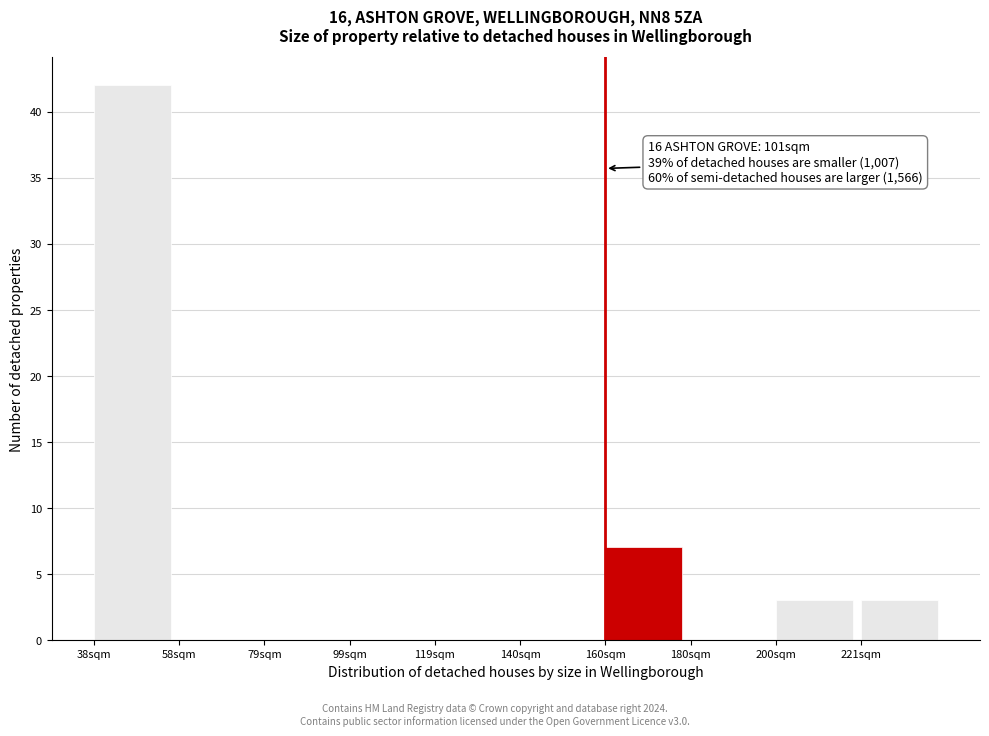

Reading right to left, what are all the values shown in this chart?

221sqm=3	200sqm=3	180sqm=0	160sqm=7	140sqm=0	119sqm=0	99sqm=0	79sqm=0	58sqm=0	38sqm=42